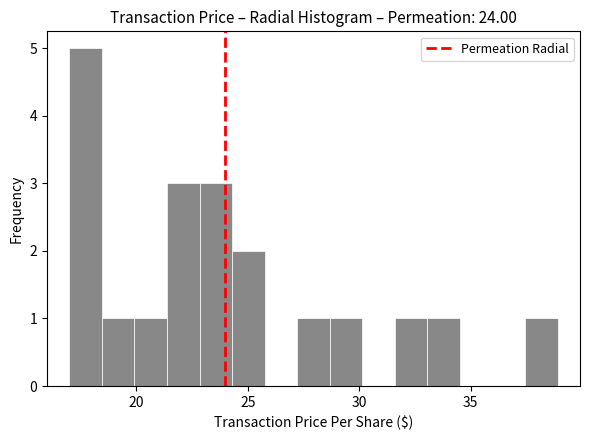

Read against the x-axis, roughly where is the centre of the tallest bar?

17.5